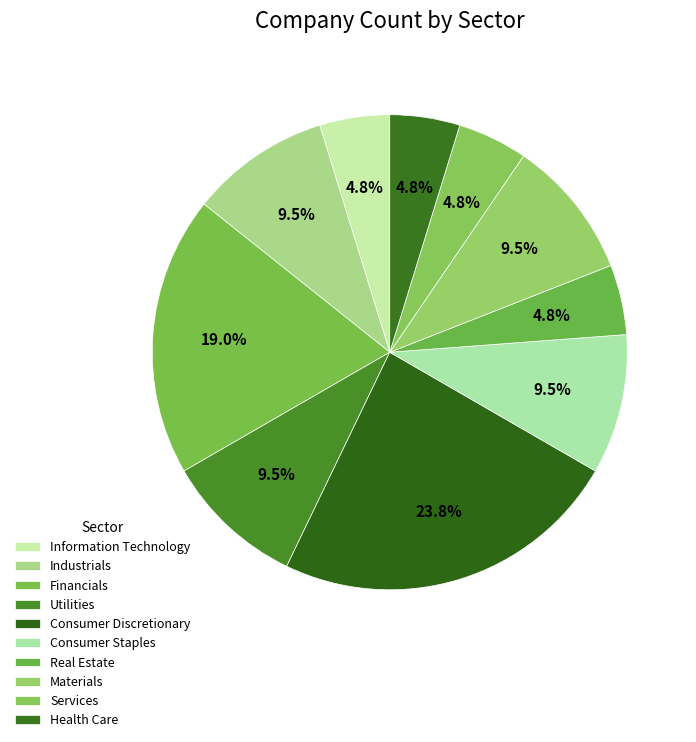

How many segments does this pie chart have?

10